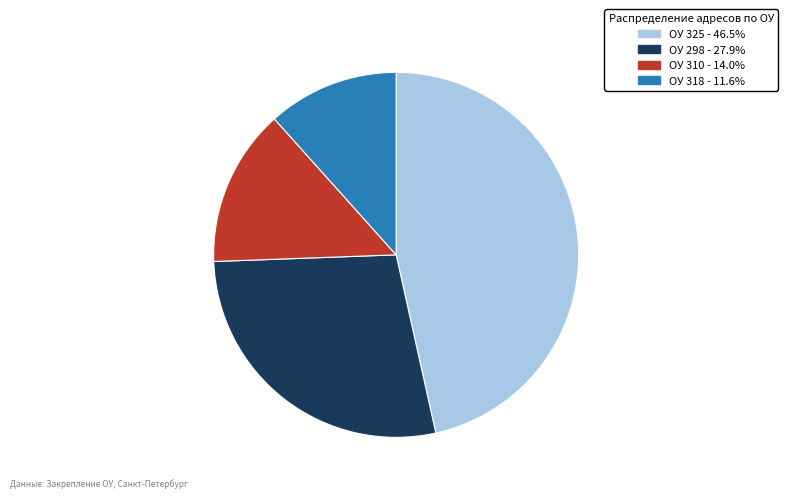

Is there any slice that represents more than half of the pie?

No